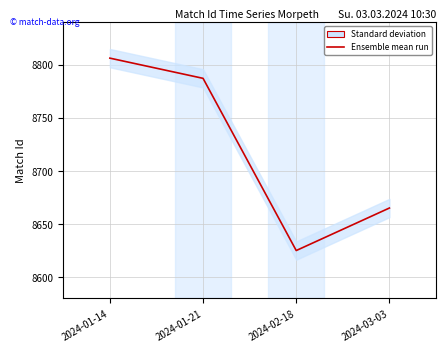

How many categories are shown in the chart?

4